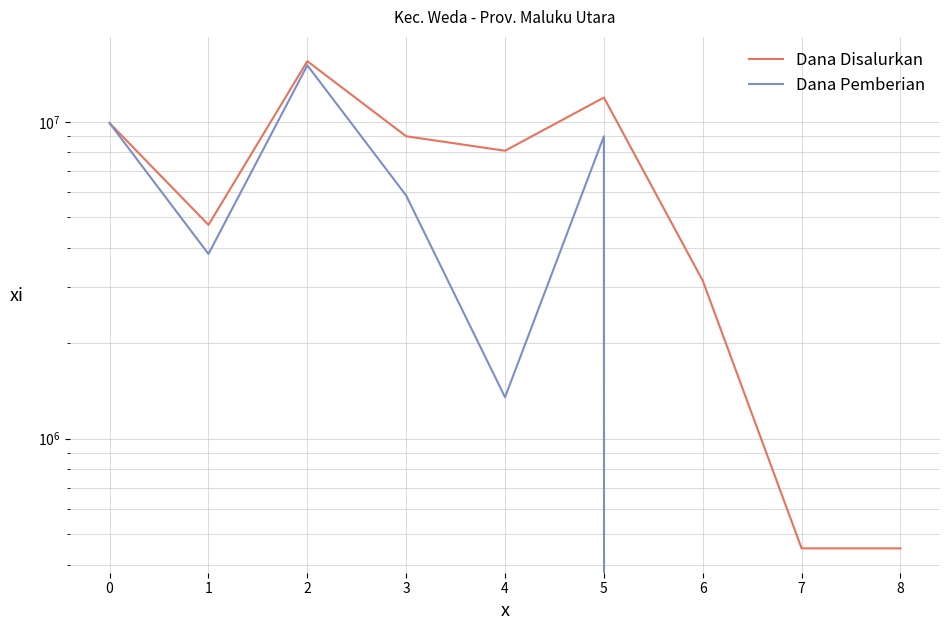

True or false: Dana Pemberian and Dana Disalurkan cross at least once.

False